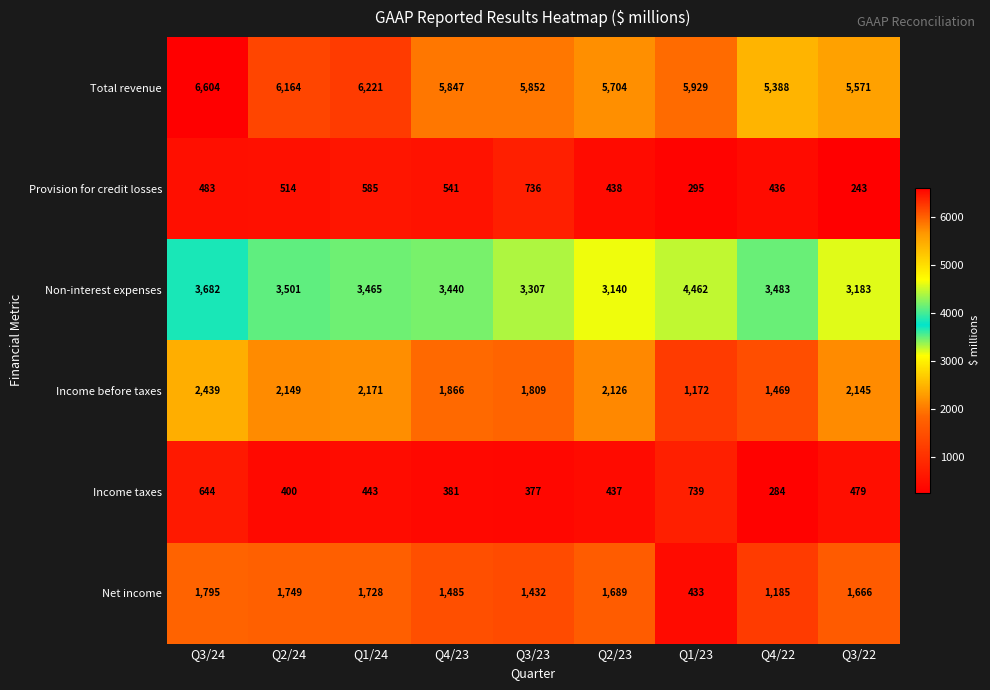

How many values in the Income taxes series are below 437?

4